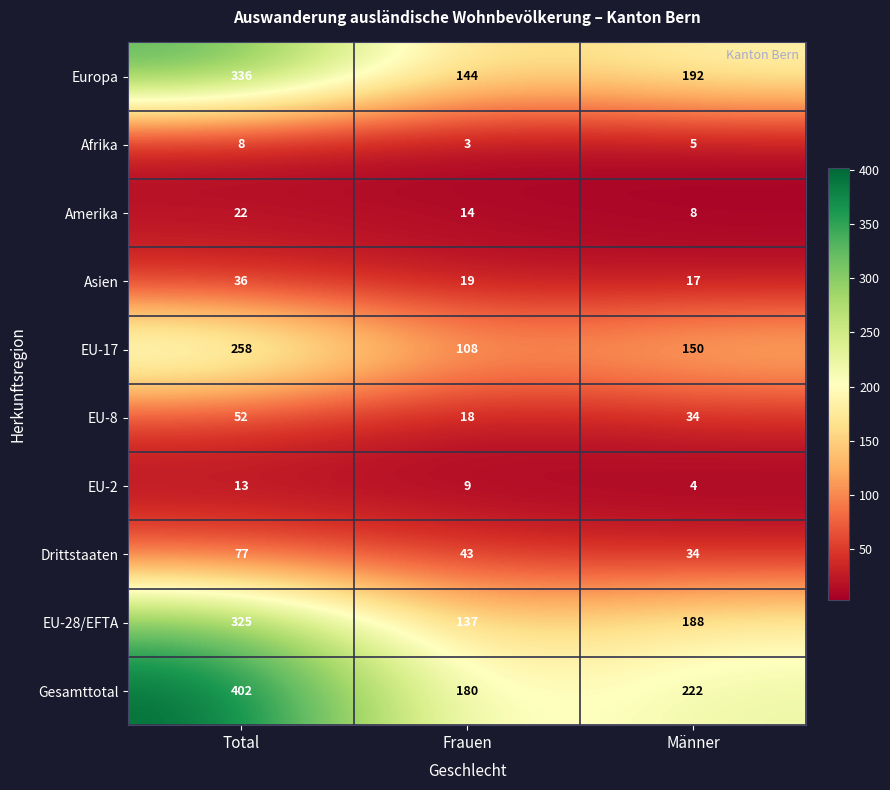

Count the EU-8 values in the range 18 to 52.

3